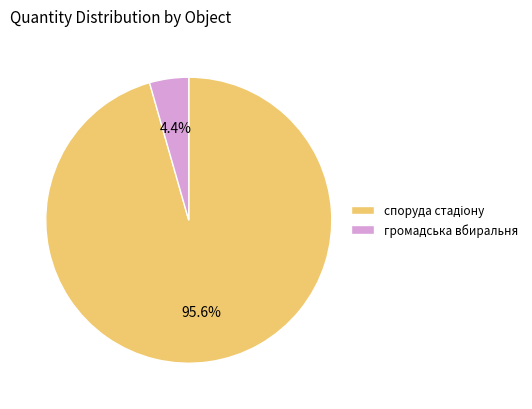

Is there any slice that represents more than half of the pie?

Yes